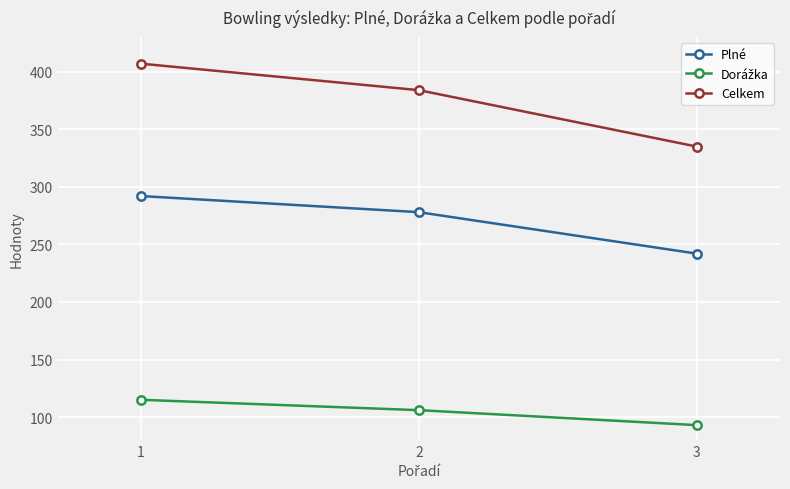

Rank the categories by Plné value from highest to lowest.

1, 2, 3